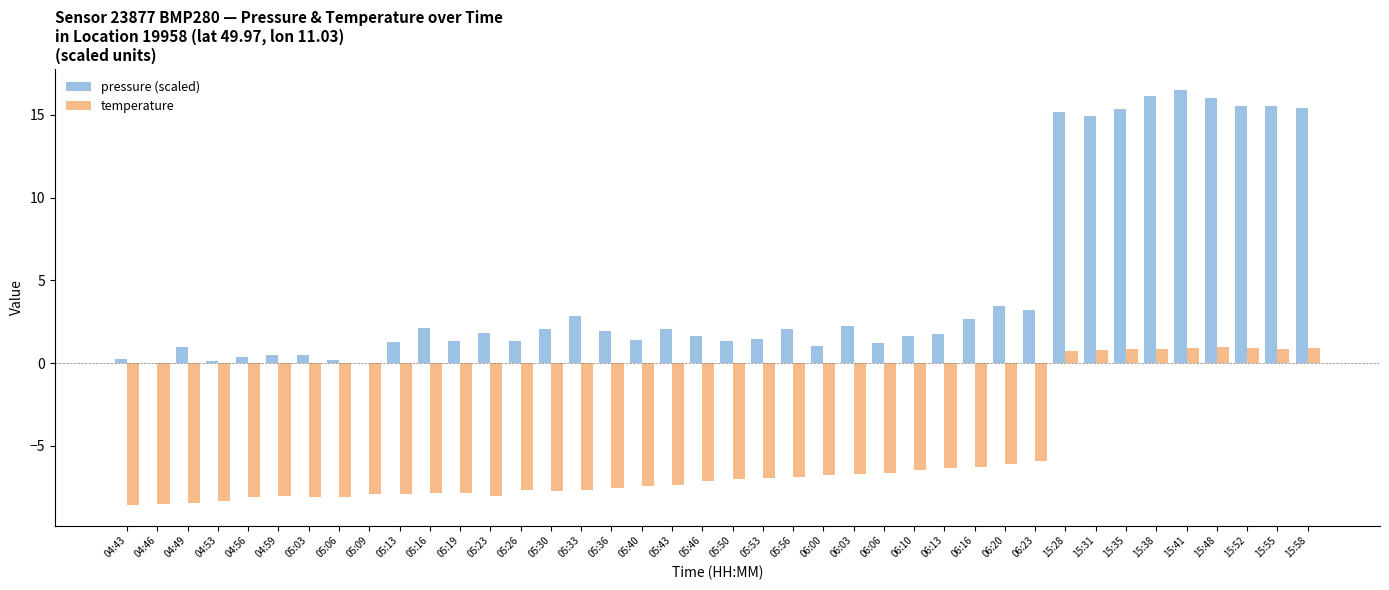

The value of pressure (scaled) at 15:41 is 16.5. True or false?

True